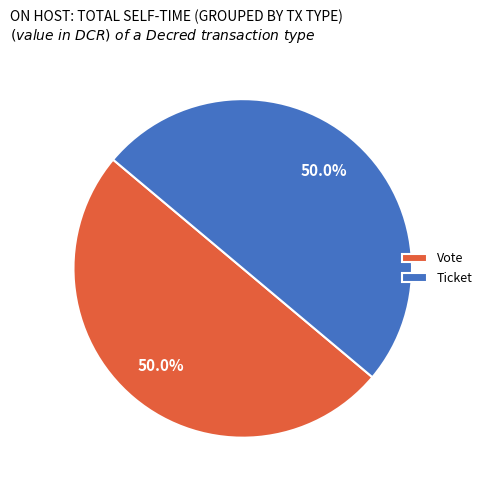

What portion of the pie excludes Vote?

50.0%